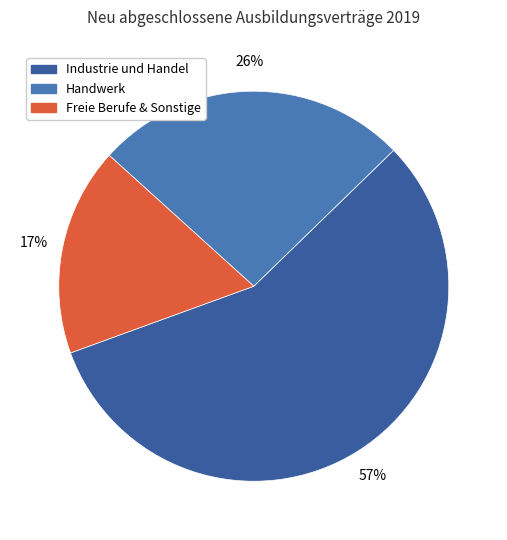

How many segments does this pie chart have?

3